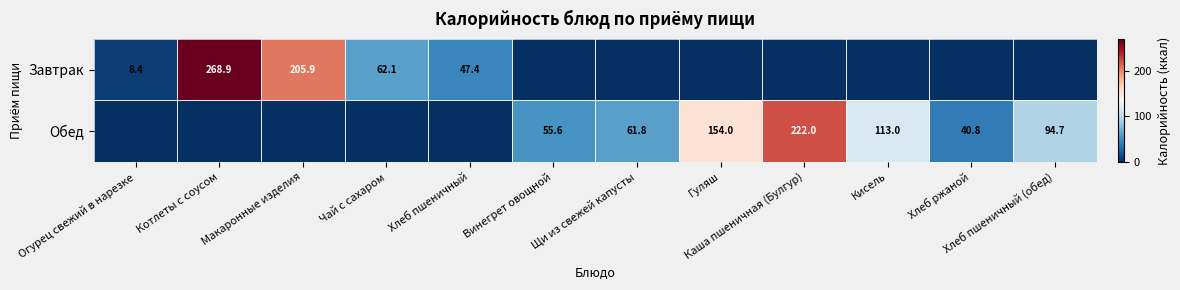

What is the difference between the highest and lowest values at Хлеб пшеничный?

47.4